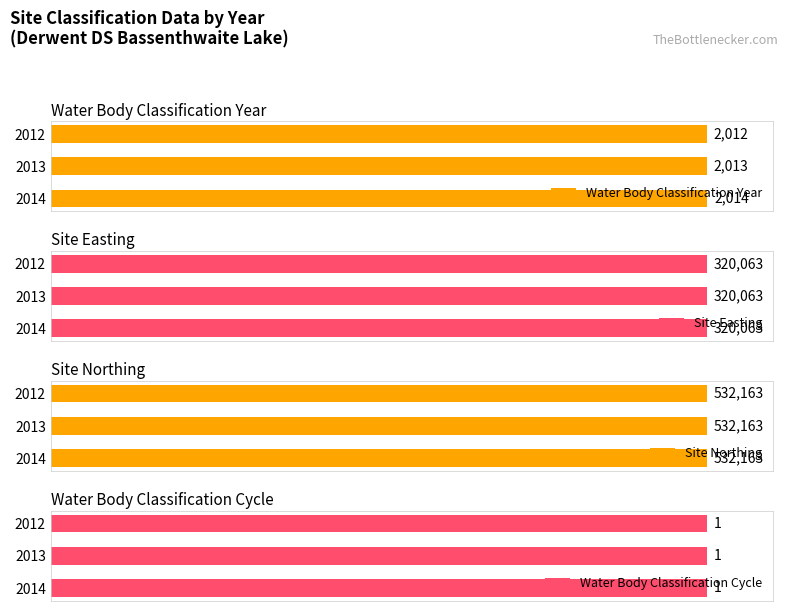

How many distinct data groups are displayed?

4